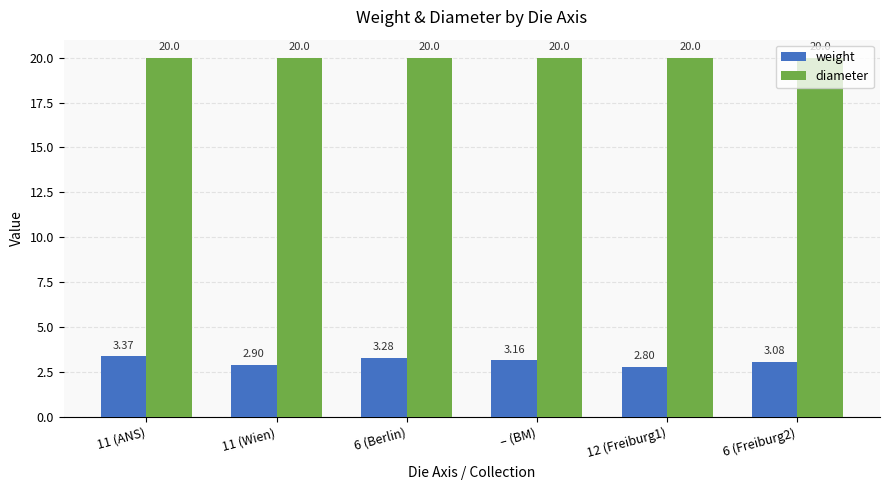

Count the weight values in the range 2 to 3.

2